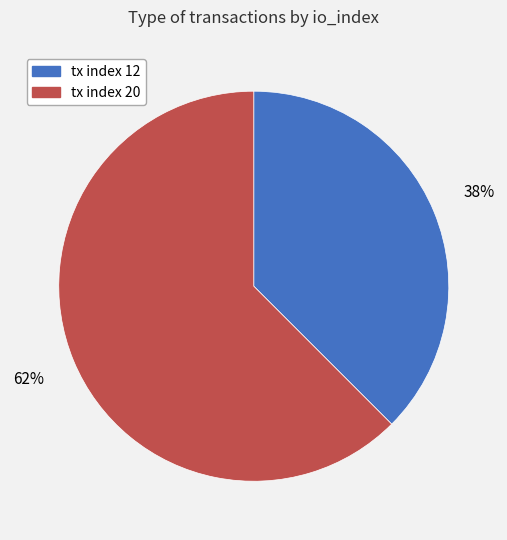

Is the sum of tx index 20 and tx index 12 greater than half?

Yes